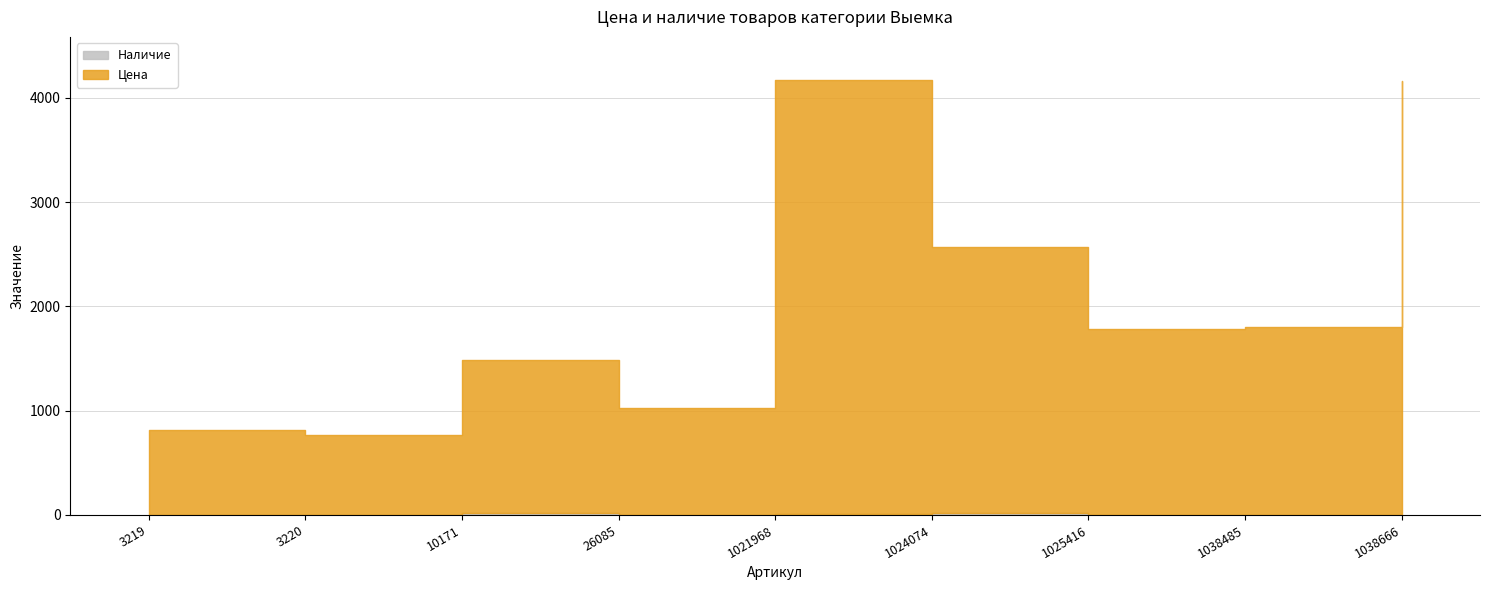

List the series in order of their overall mean, lowest first.

Наличие, Цена